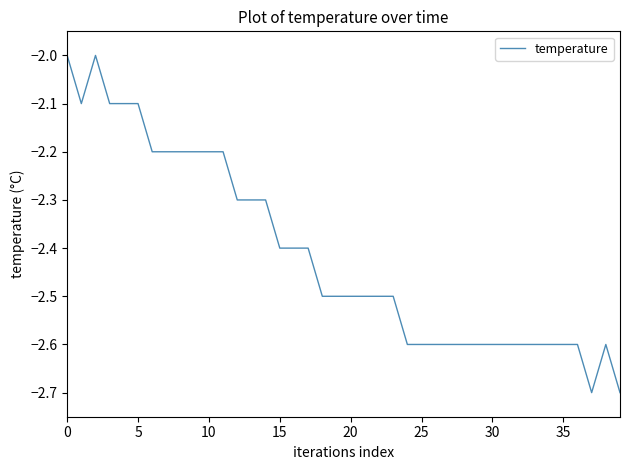

What is the greatest value displayed?

-2.0